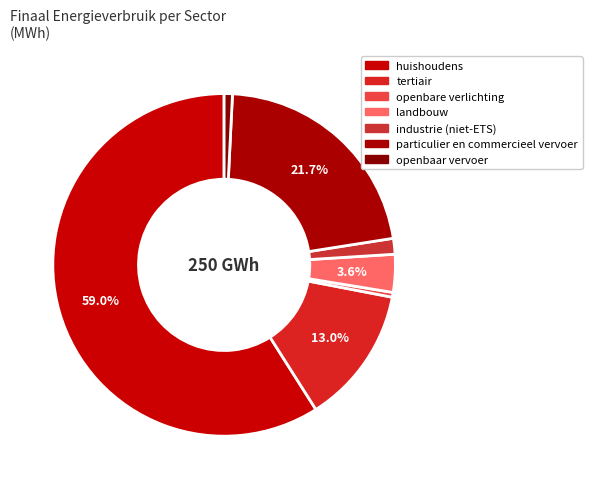

Is it true that openbaar vervoer is 1% of the pie?

True